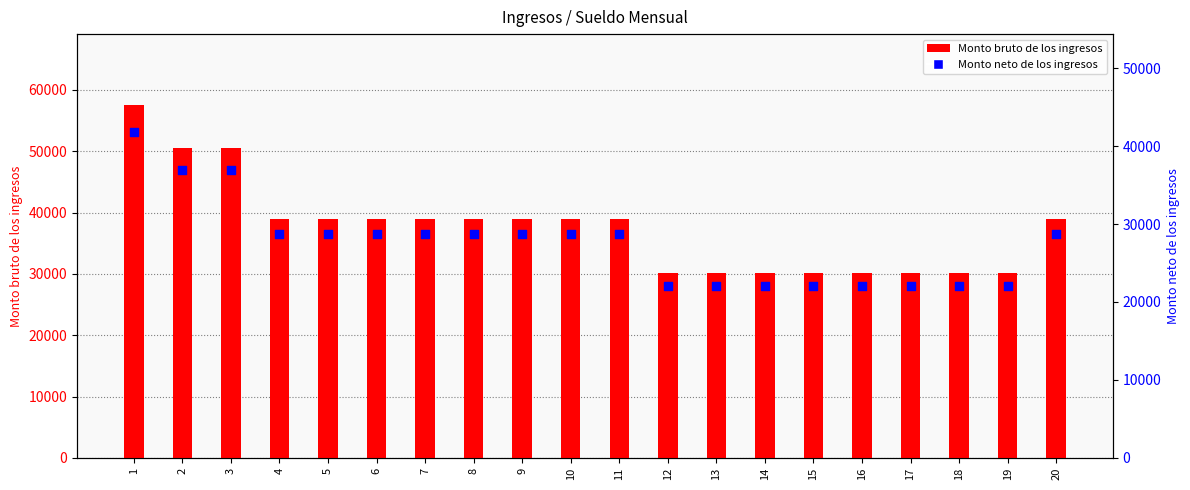

At which category is the sum across all series the highest?

1